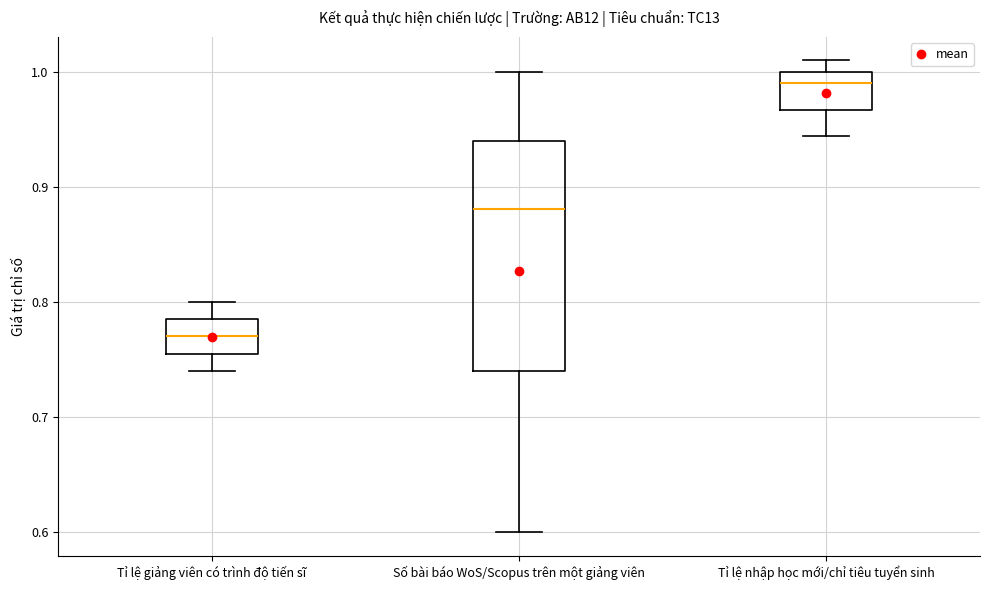

Reading left to right, read every box against the y-axis: the position of its median line, the range the box covers, and the ends of its whiskers. The values are not printed on the chart, so give them approximately, as read against the axis.

Tỉ lệ giảng viên có trình độ tiến sĩ: median 0.77, box 0.76 to 0.79, whiskers 0.74 to 0.80
Số bài báo WoS/Scopus trên một giảng viên: median 0.88, box 0.74 to 0.94, whiskers 0.60 to 1.00
Tỉ lệ nhập học mới/chỉ tiêu tuyển sinh: median 0.99, box 0.97 to 1.00, whiskers 0.94 to 1.01